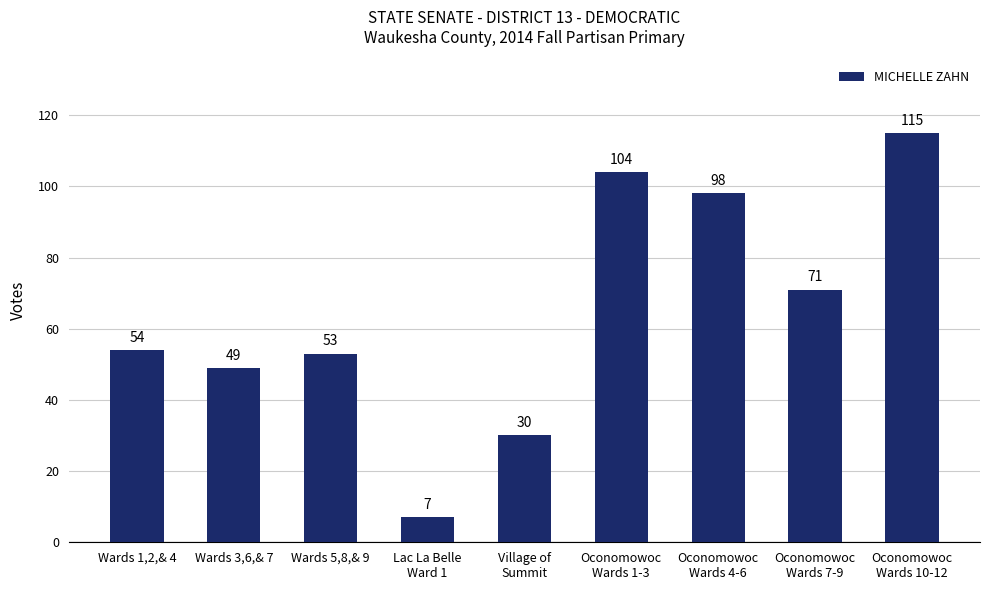

Count the number of data series in this chart.

1